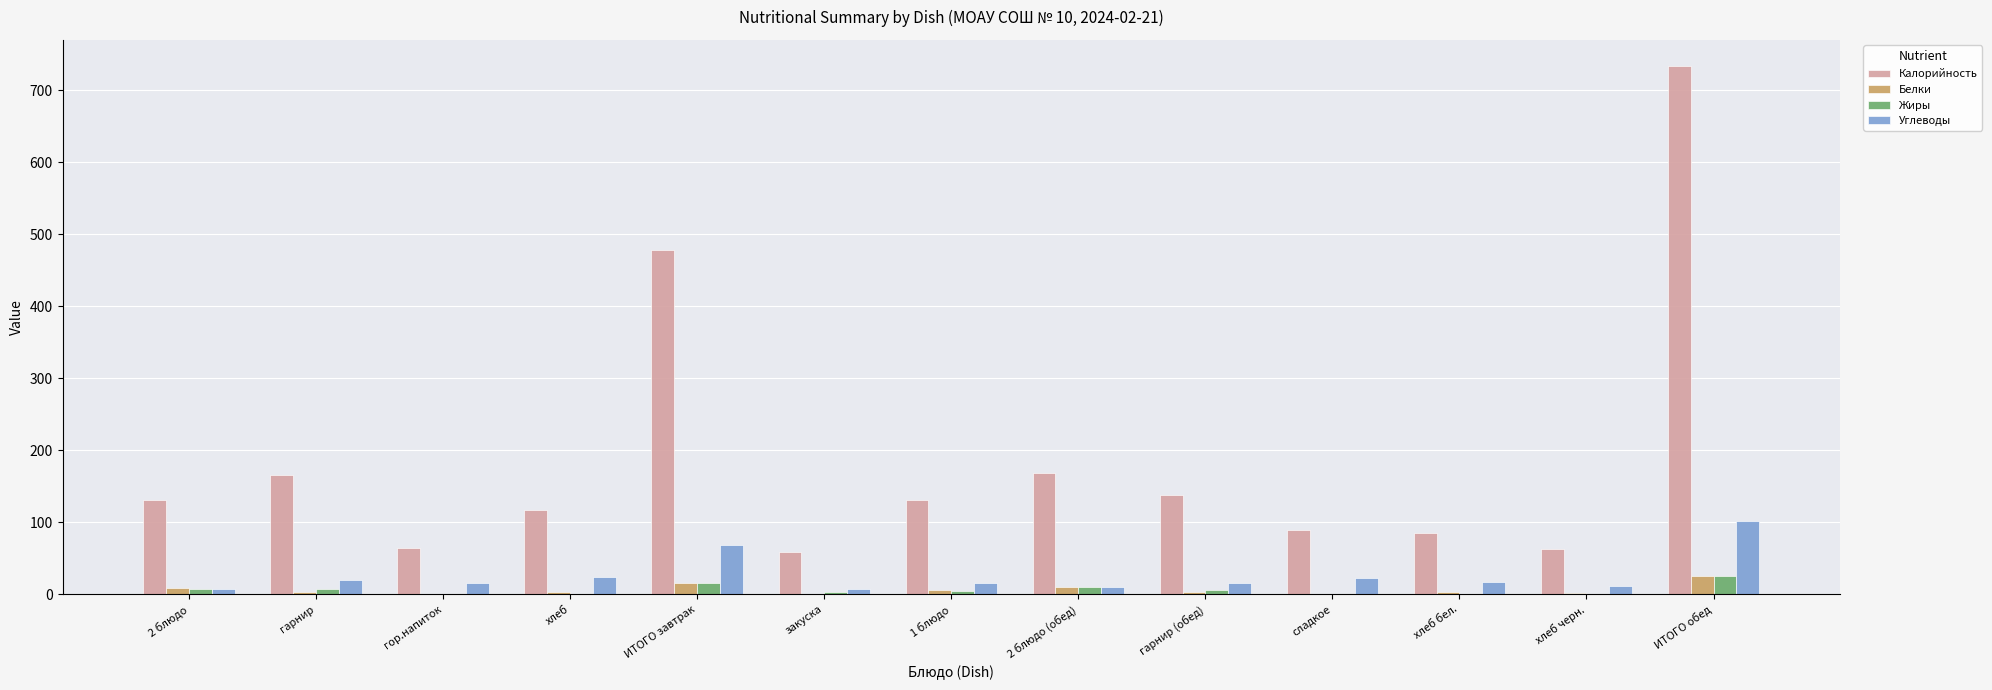

At which label does Жиры reach its peak?

ИТОГО обед